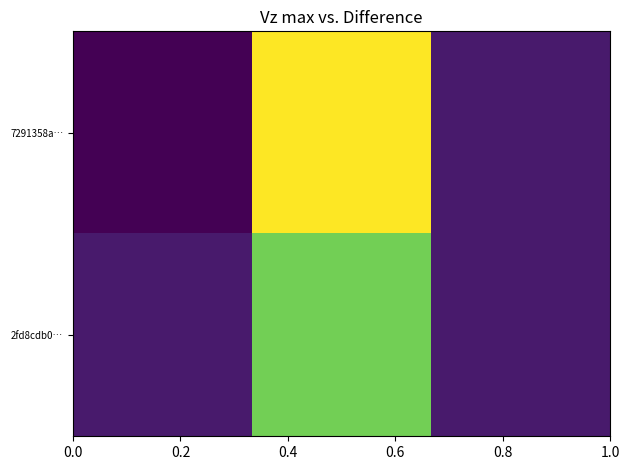

Which series has the largest total across all categories?

7291358a…